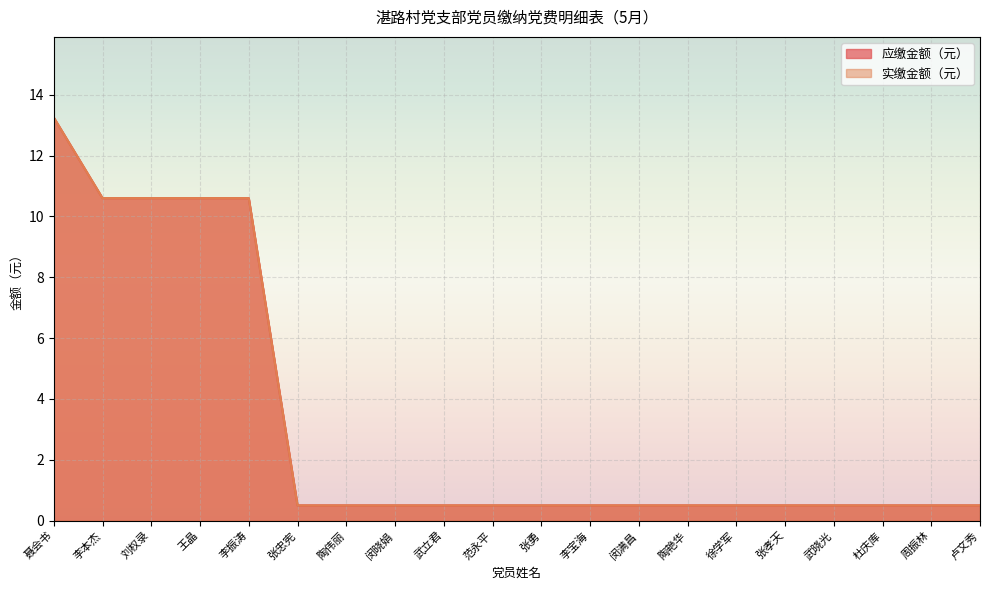

How many data points does each series have?

20